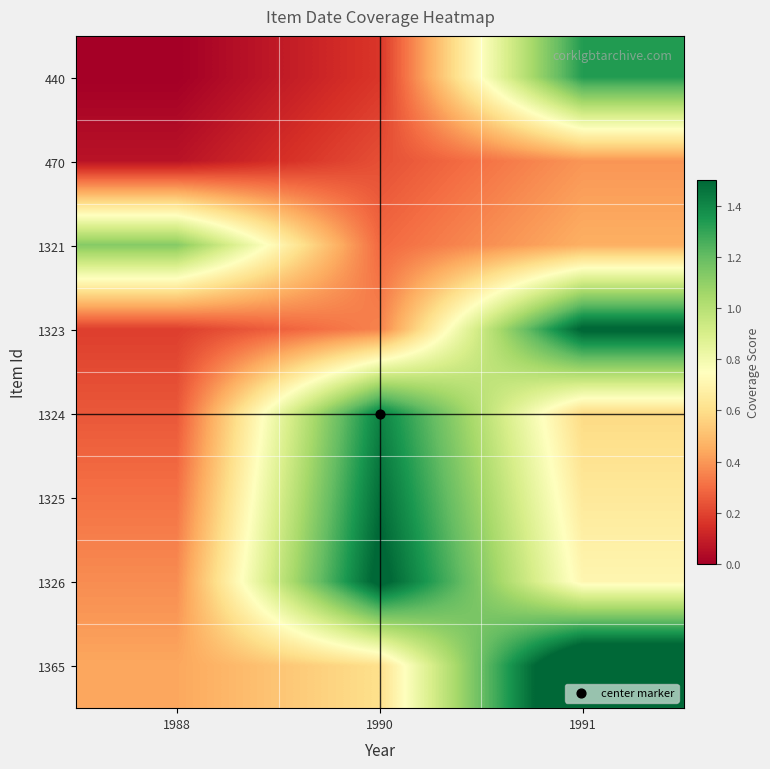

How many categories are shown in the chart?

3